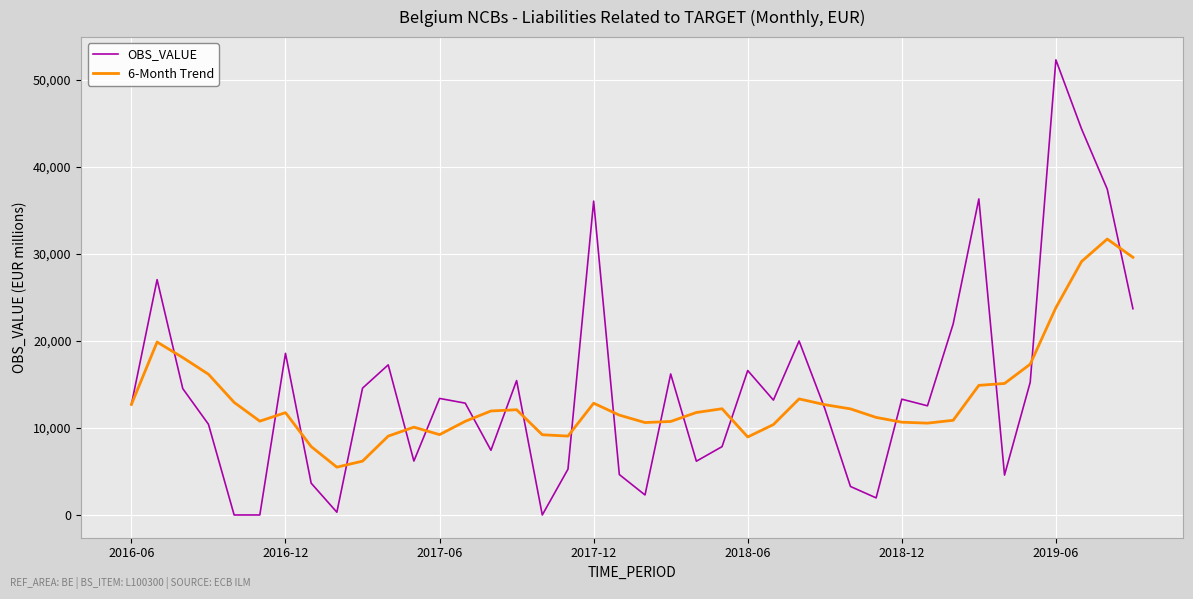

How many lines are shown in the chart?

2